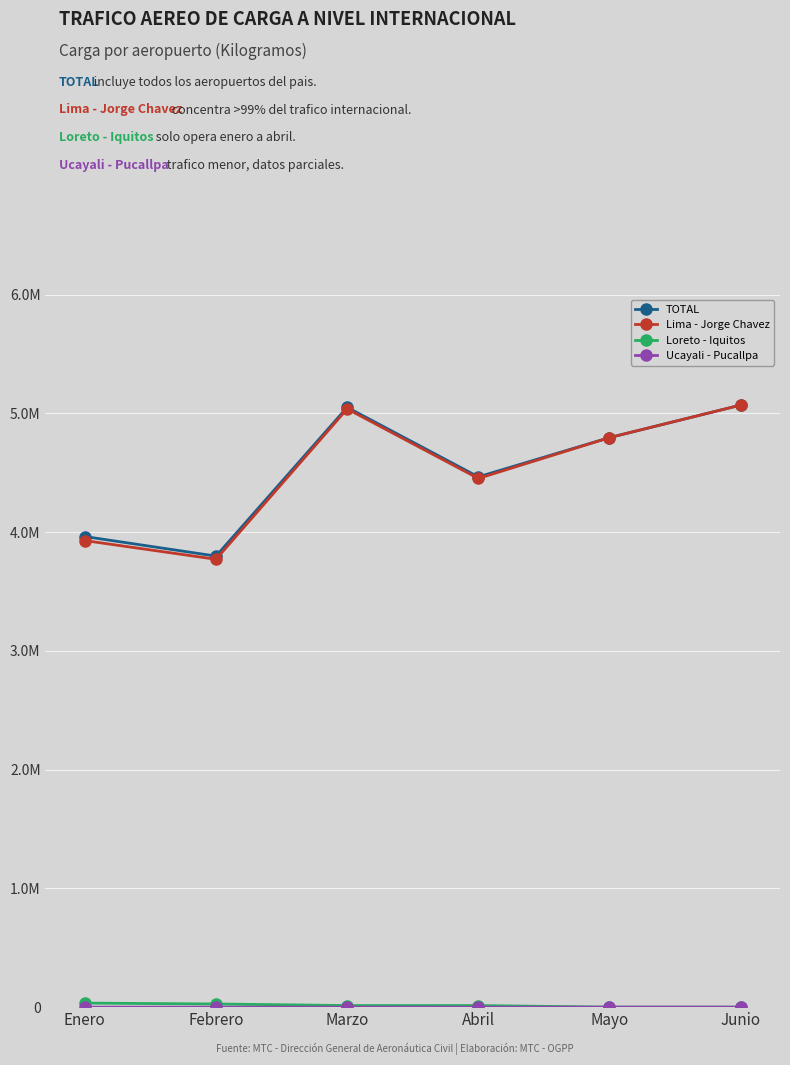

True or false: Lima - Jorge Chavez and Loreto - Iquitos cross at least once.

False